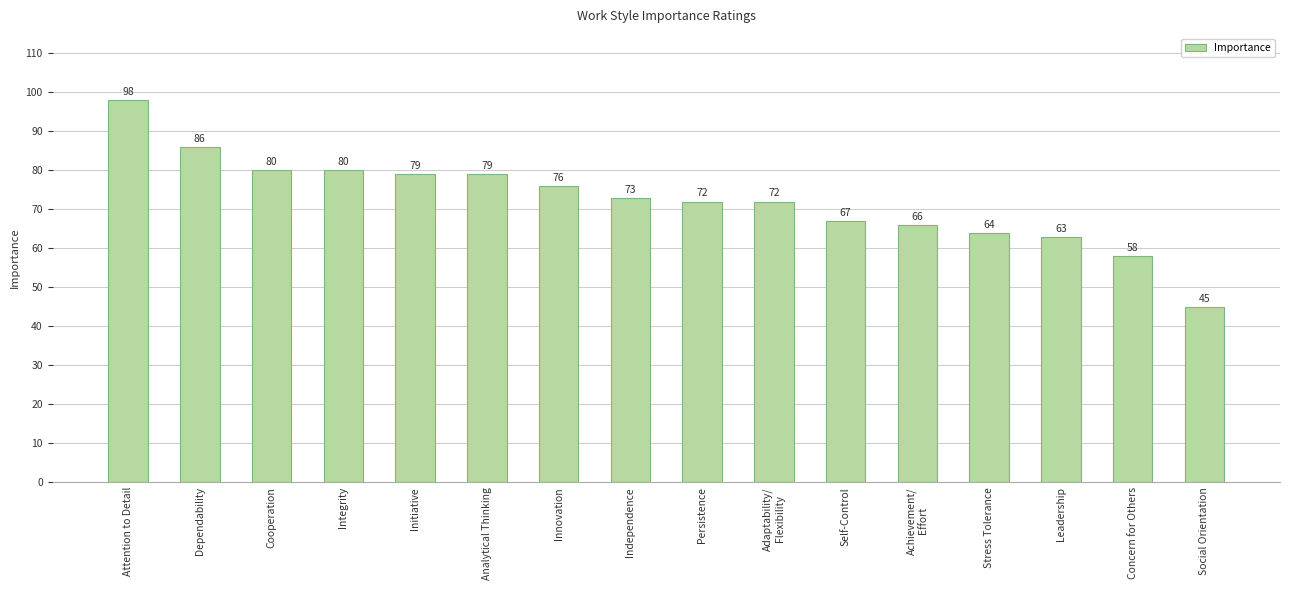

What is the difference between the second highest and second lowest values?

28